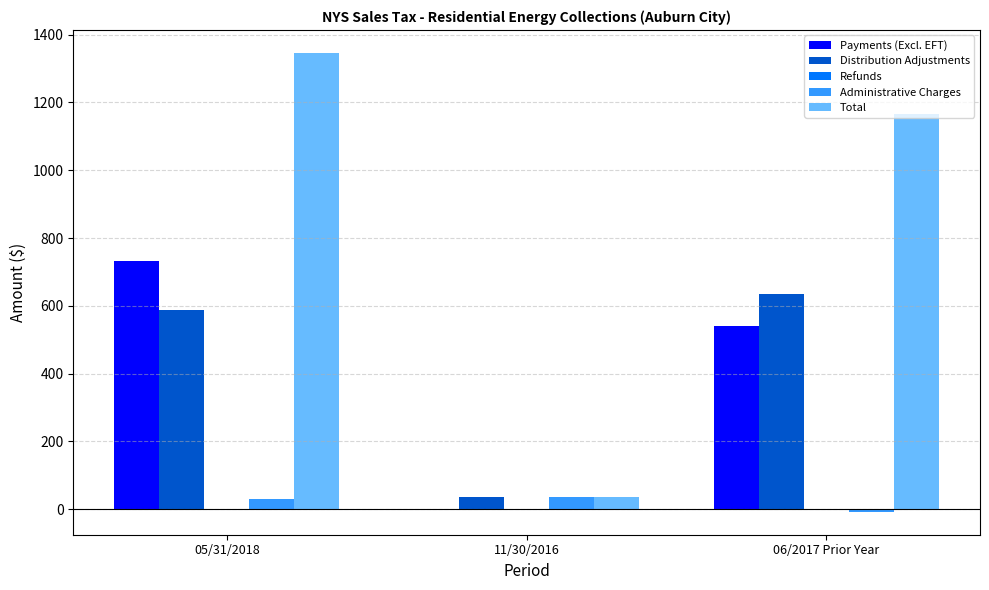

True or false: Administrative Charges has a value of 35.7 at 11/30/2016.

True